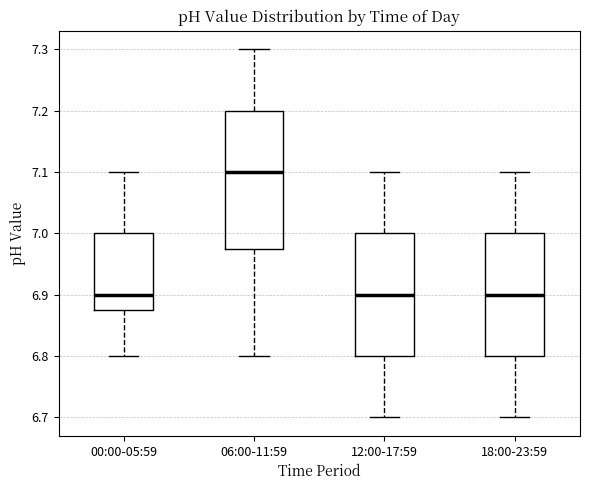

Where does the lower whisker of the box for 12:00-17:59 end on the y-axis? The values are not printed on the chart, so give them approximately, as read against the axis.

6.70